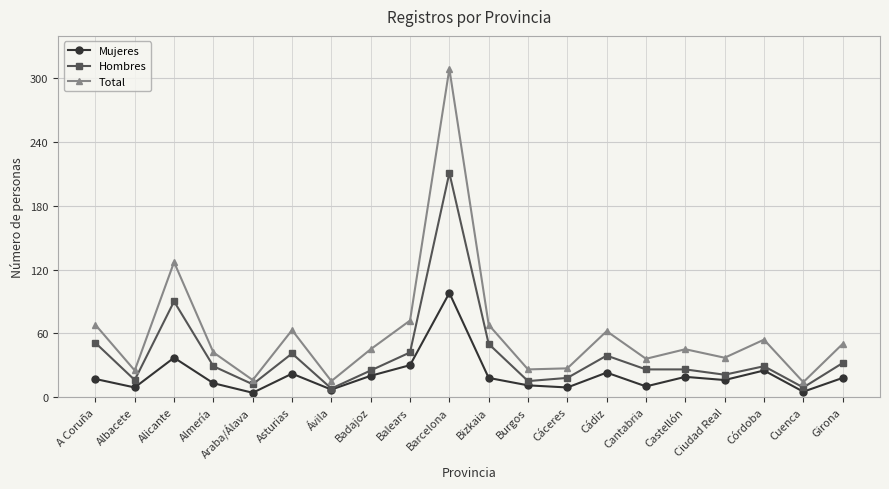

True or false: Mujeres has a value of 37 at Alicante.

True